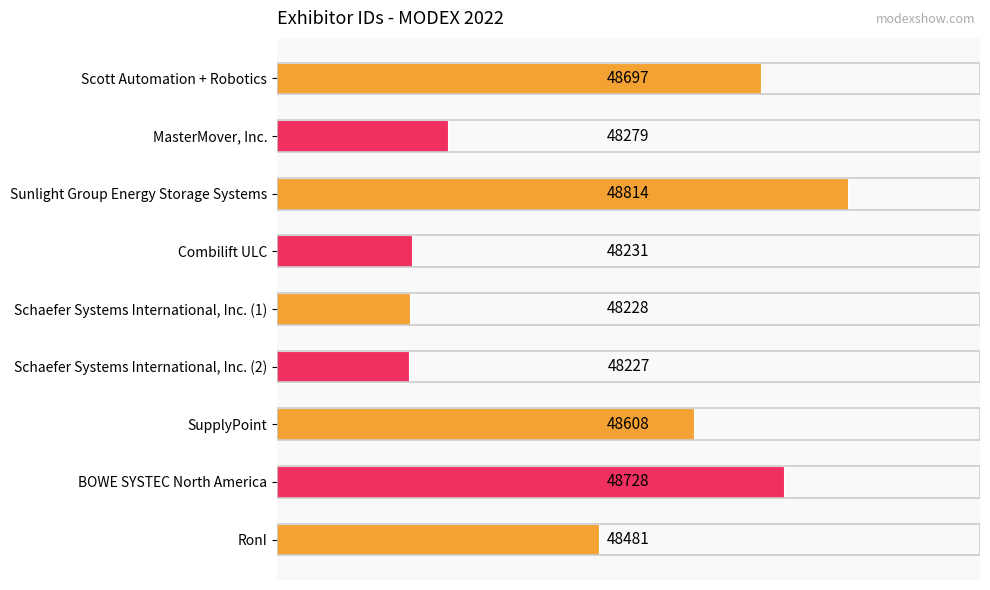

Where is the data nearest to the value 48520?

RonI